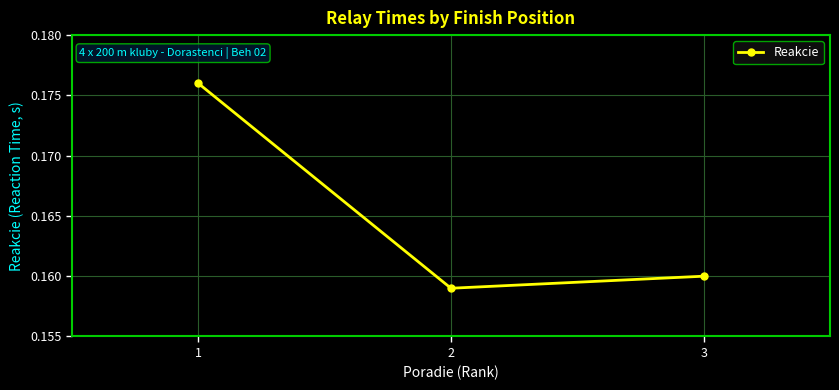

What is the sum of all values?

0.5